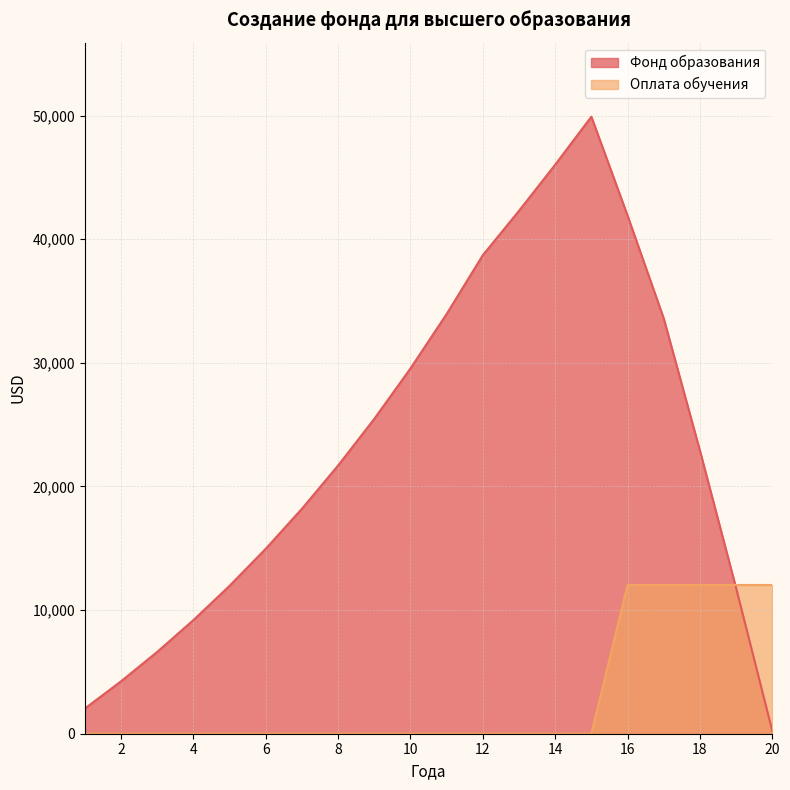

Reading left to right, list all the values displayed in this chart.

Фонд образования: 1=2040.0	2=4243.2	3=6622.7	4=9192.5	5=11967.9	6=14965.3	7=18202.5	8=21698.7	9=25474.6	10=29552.6	11=33956.8	12=38713.3	13=42301.9	14=46033.9	15=49915.3	16=41918.9	17=33602.7	18=22913.8	19=11797.3	20=236.2
Оплата обучения: 1=0.0	2=0.0	3=0.0	4=0.0	5=0.0	6=0.0	7=0.0	8=0.0	9=0.0	10=0.0	11=0.0	12=0.0	13=0.0	14=0.0	15=0.0	16=12033.0	17=12033.0	18=12033.0	19=12033.0	20=12033.0